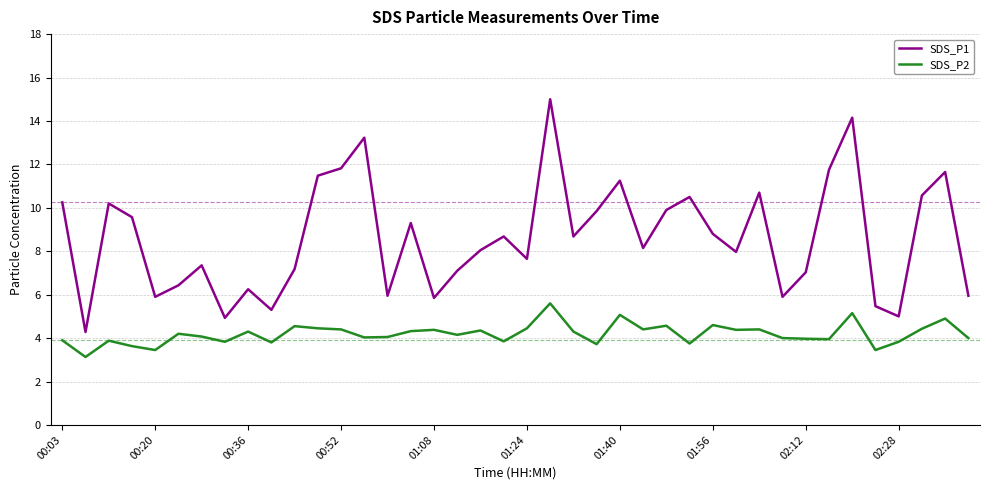

Rank the series by their average value, from highest to lowest.

SDS_P1, SDS_P2